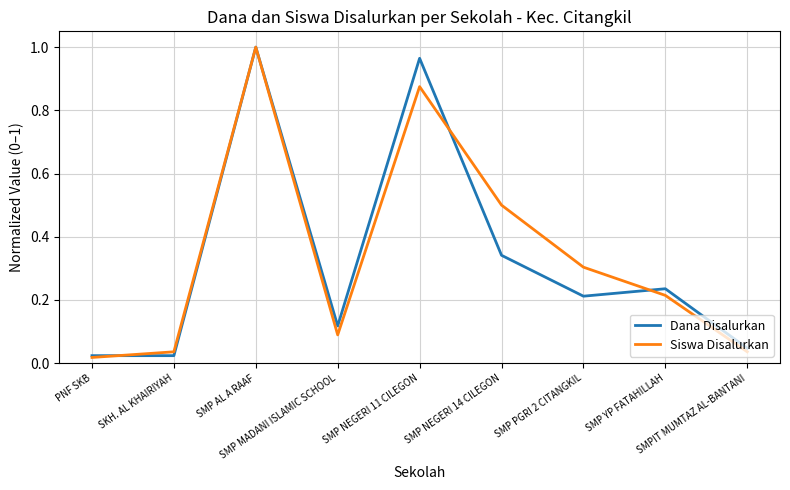

What are all the series names shown in the legend?

Dana Disalurkan, Siswa Disalurkan